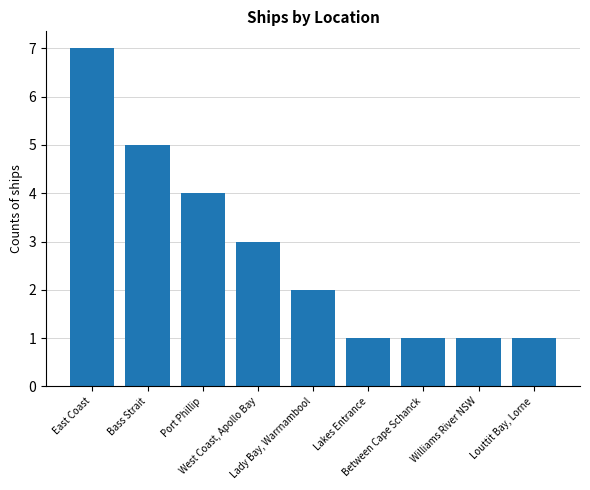

What is the greatest value displayed?

7